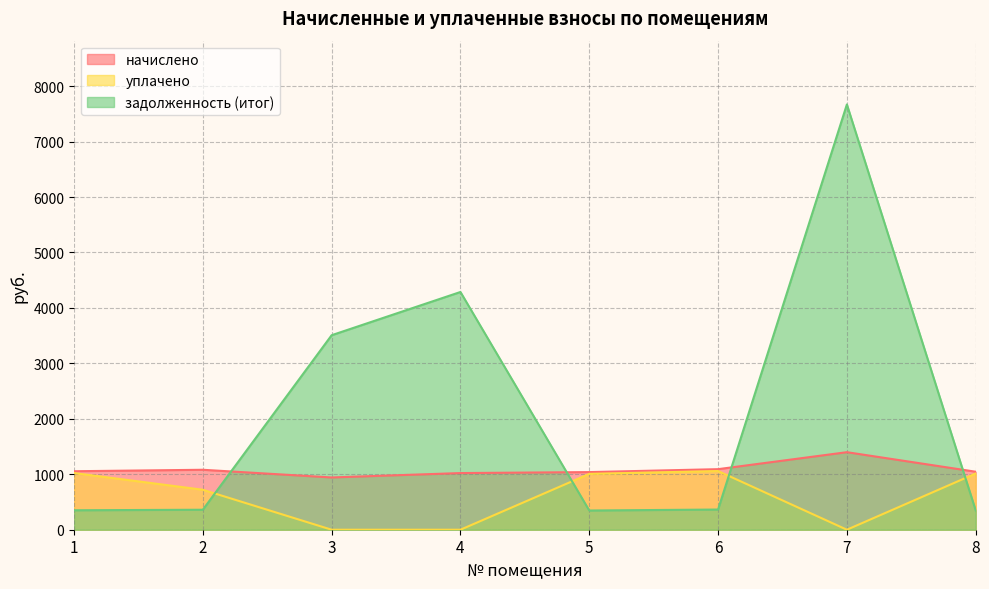

What is the difference between the maximum and minimum values in the задолженность (итог) series?

7323.1